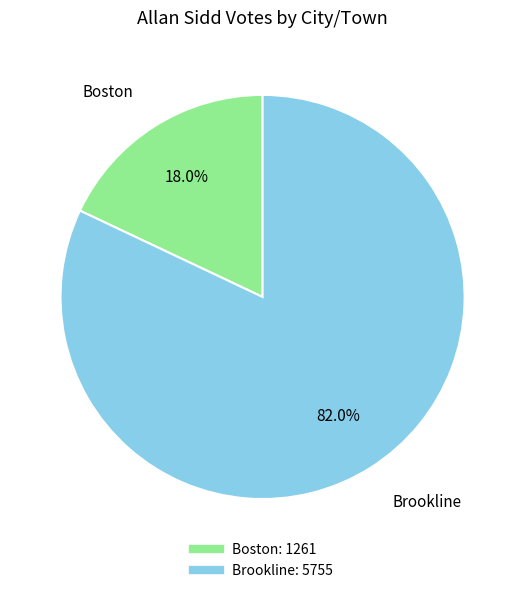

To the nearest percent, what is the difference between the largest and smallest slice percentages?

64%